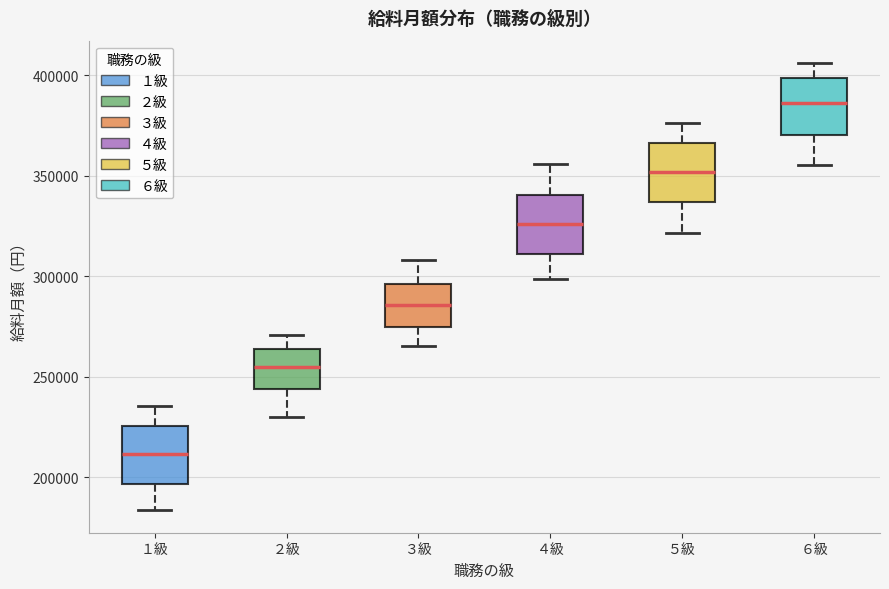

Reading left to right, transcribe this box plot: for each box, give where its median line is, the range the box spans, and where its two whiskers end, as read against the y-axis. The values are not printed on the chart, so give them approximately, as read against the axis.

１級: median 210000, box 195000 to 225000, whiskers 185000 to 235000
２級: median 255000, box 245000 to 265000, whiskers 230000 to 270000
３級: median 285000, box 275000 to 295000, whiskers 265000 to 310000
４級: median 325000, box 310000 to 340000, whiskers 300000 to 355000
５級: median 350000, box 335000 to 365000, whiskers 320000 to 375000
６級: median 385000, box 370000 to 400000, whiskers 355000 to 405000